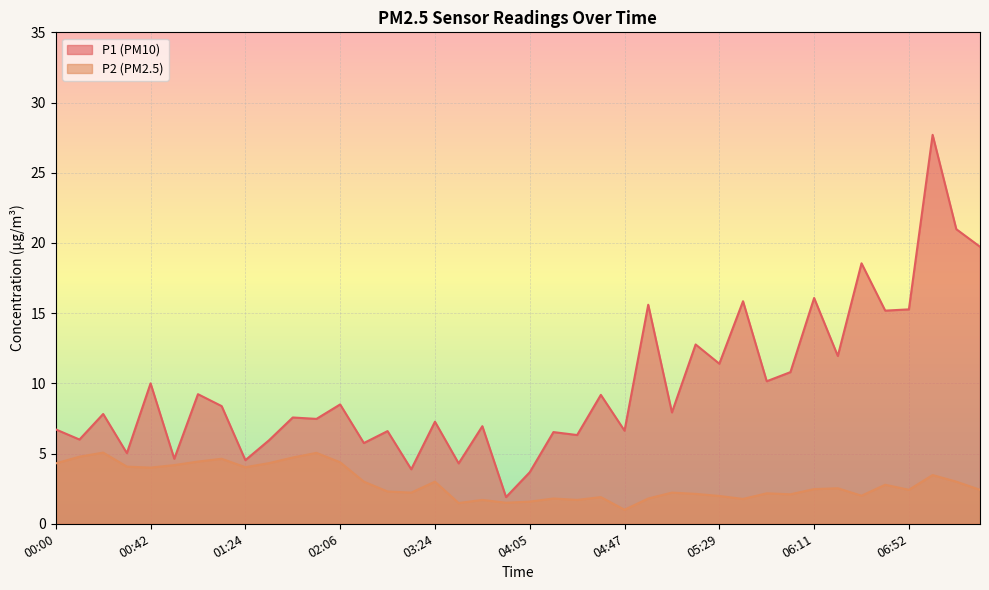

What is the label of the 16th point from the left?

03:12